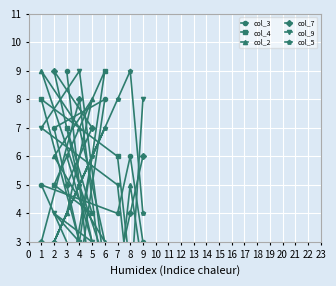

True or false: col_4 and col_9 cross at least once.

True